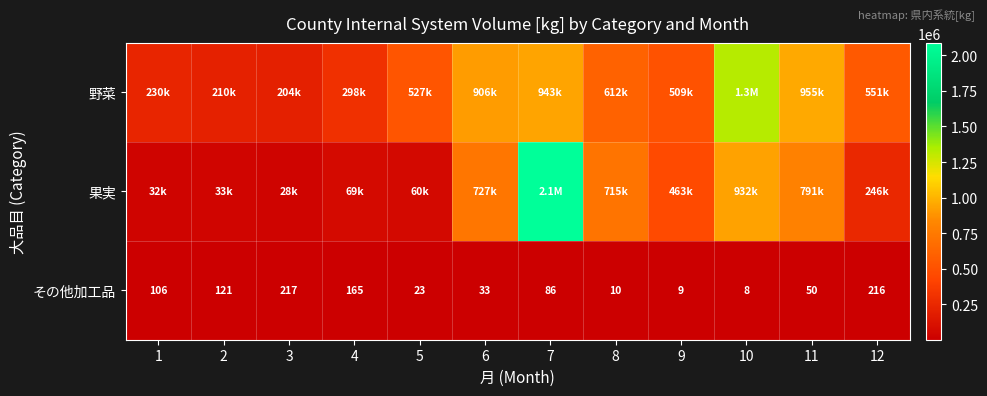

Count the number of data series in this chart.

3